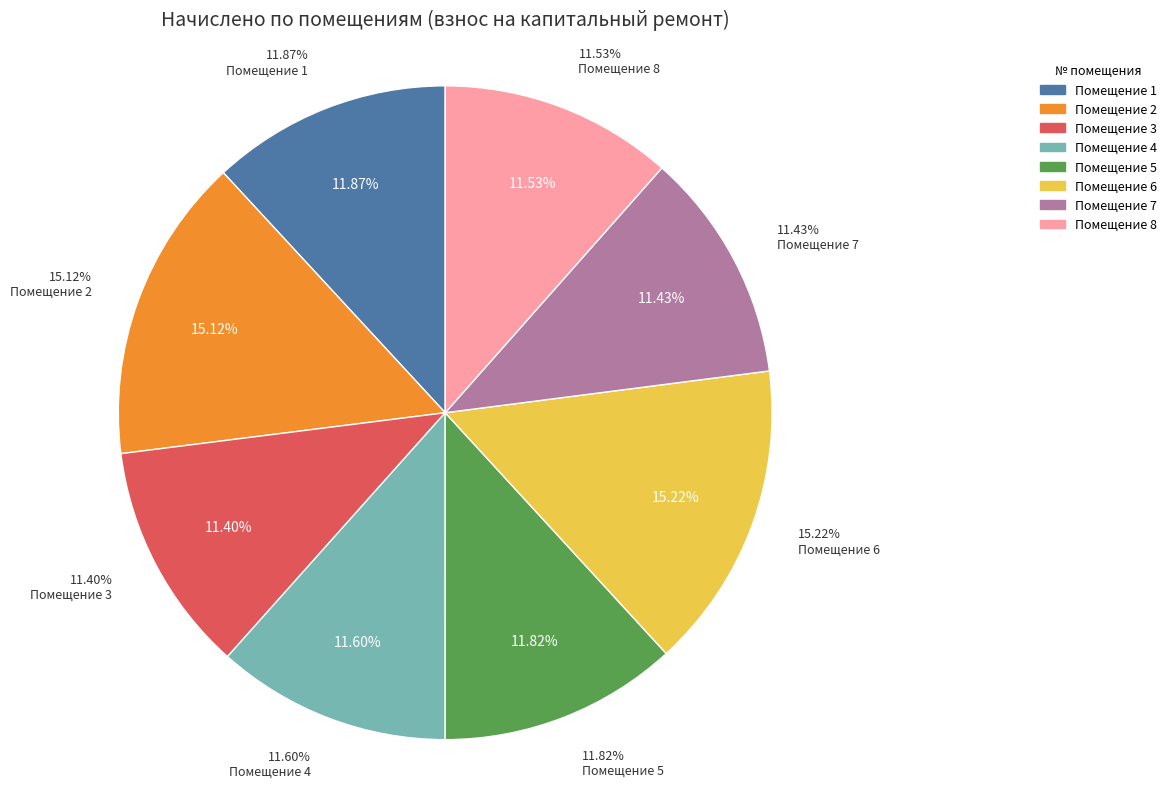

The 4 slice represents 24% of the pie. True or false?

False